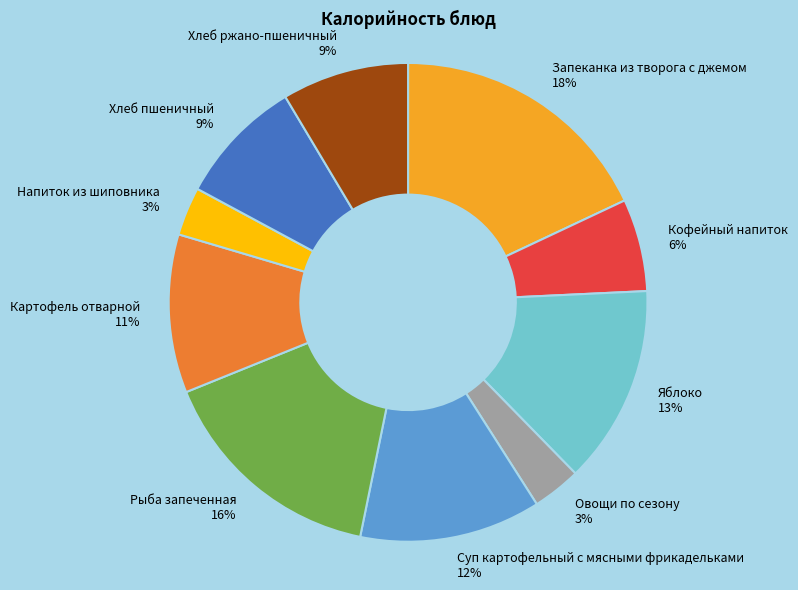

Does any single category account for the majority?

No